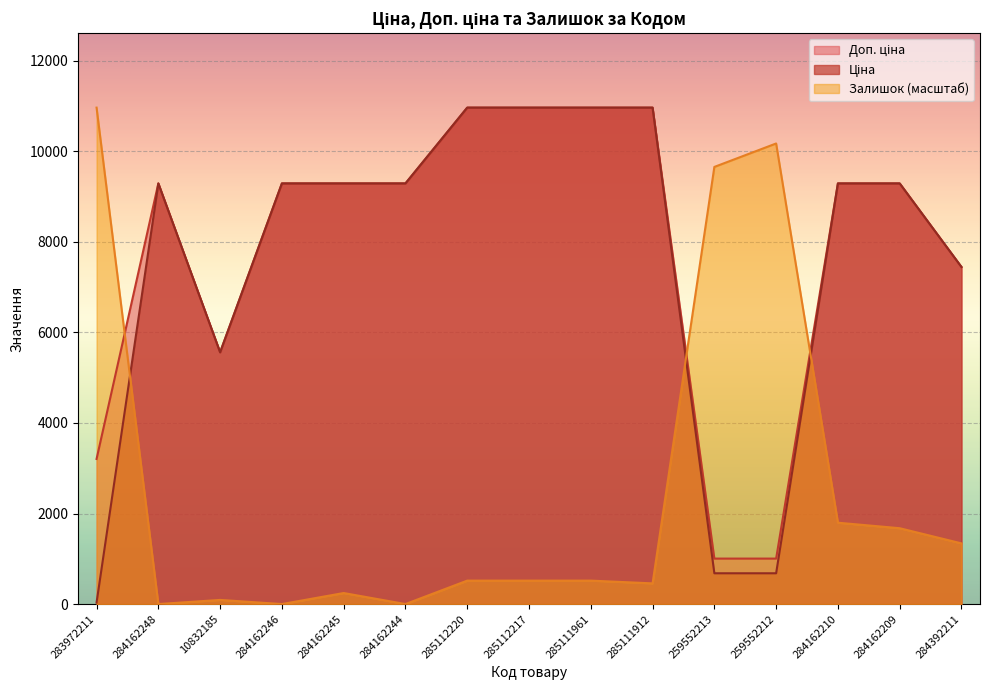

How many data points in Ціна are less than 9290?

5